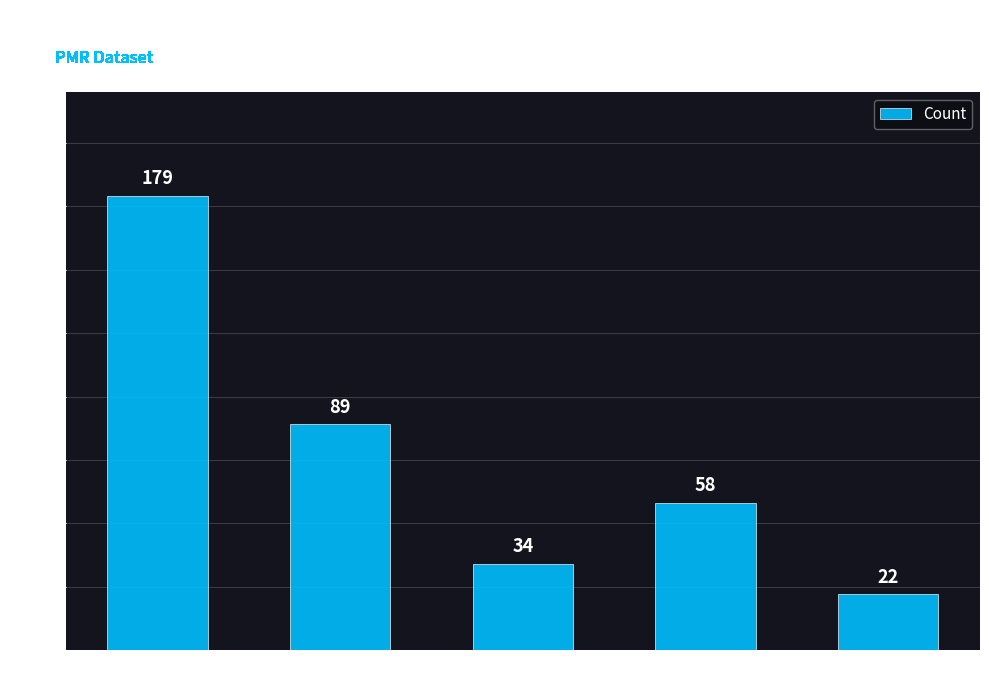

List the labels in order of value, largest first.

Perpendiculaire, Longitudinal, Conforme, Epi, Non conforme